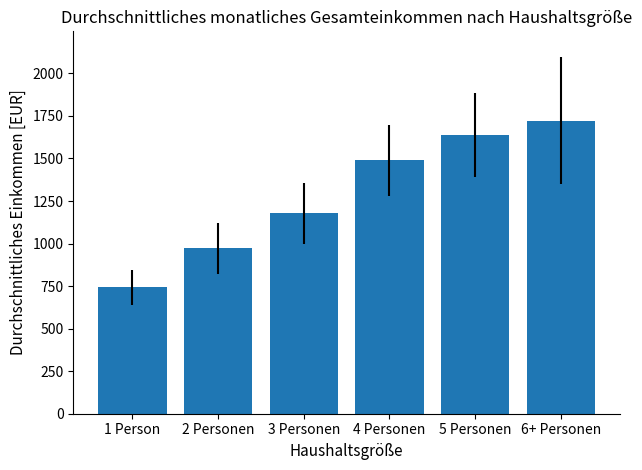

What is the value of the 6th bar from the left?

1723